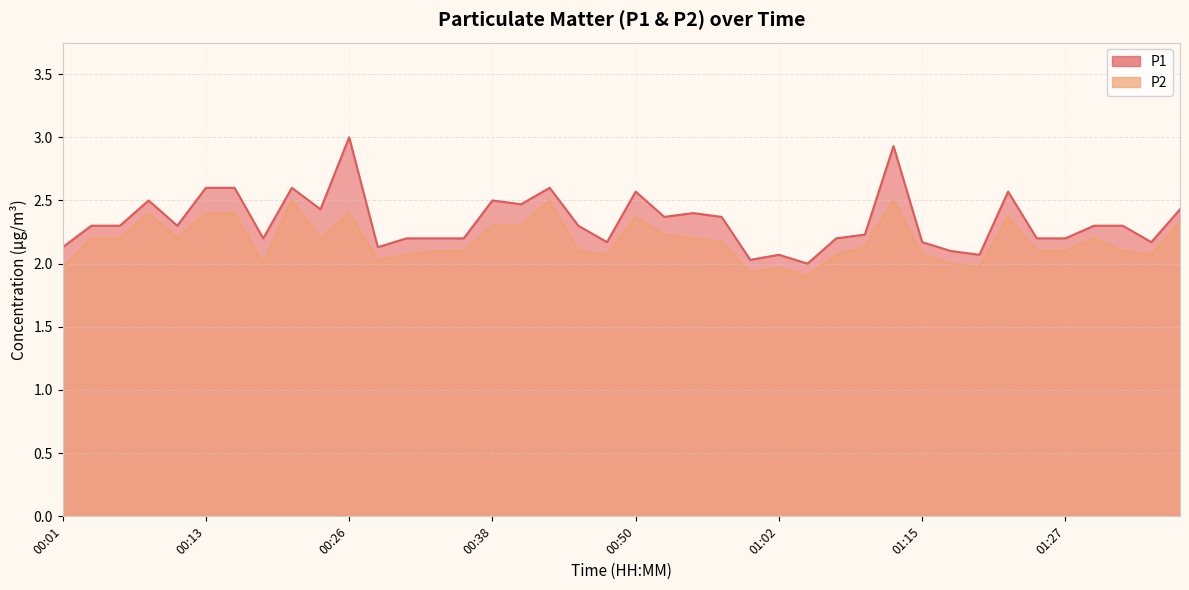

Which has a higher value, 01:17 or 01:15?

01:15